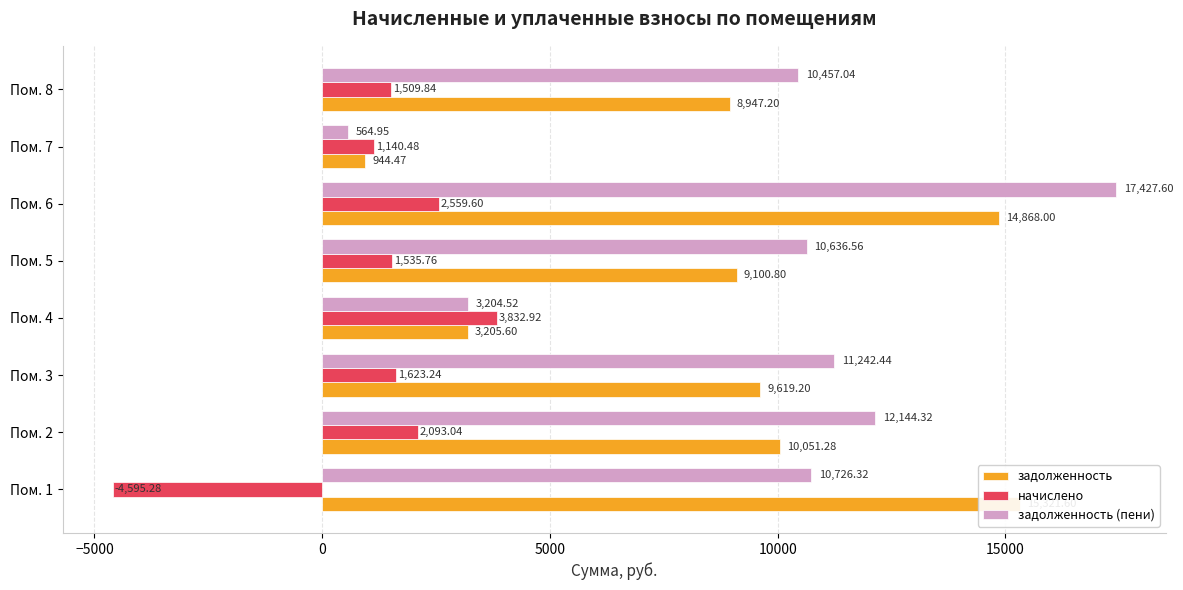

What is the difference between the задолженность values at Пом. 5 and Пом. 4?

5895.2